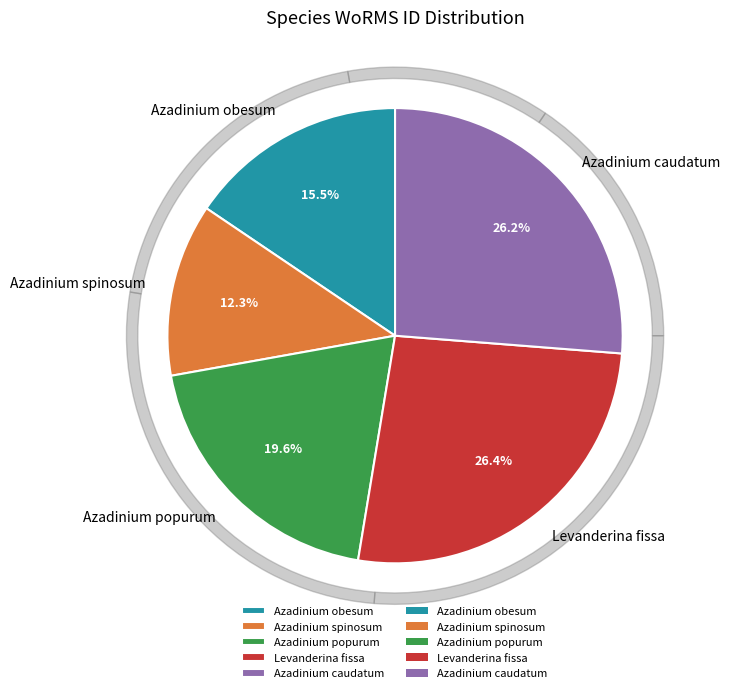

True or false: Azadinium obesum accounts for 7% of the total.

False